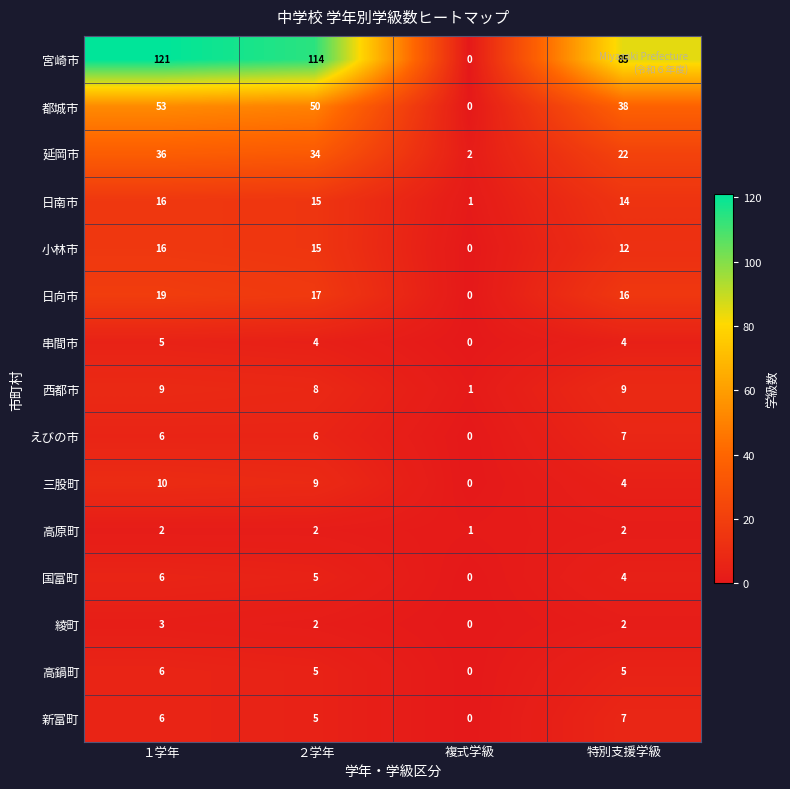

True or false: 延岡市 has a value of 14 at １学年.

False